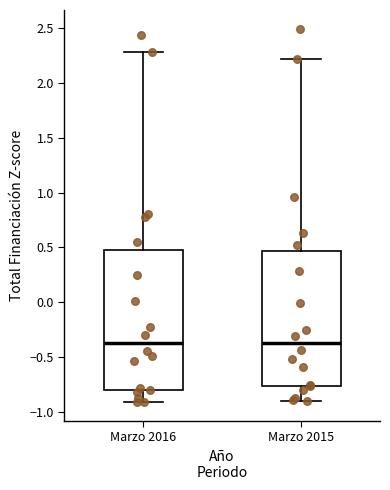

Reading left to right, transcribe this box plot: for each box, give where its median line is, the range the box spans, and where its two whiskers end, as read against the y-axis. The values are not printed on the chart, so give them approximately, as read against the axis.

Marzo 2016: median -0.35, box -0.80 to 0.45, whiskers -0.90 to 2.30
Marzo 2015: median -0.40, box -0.75 to 0.45, whiskers -0.90 to 2.20